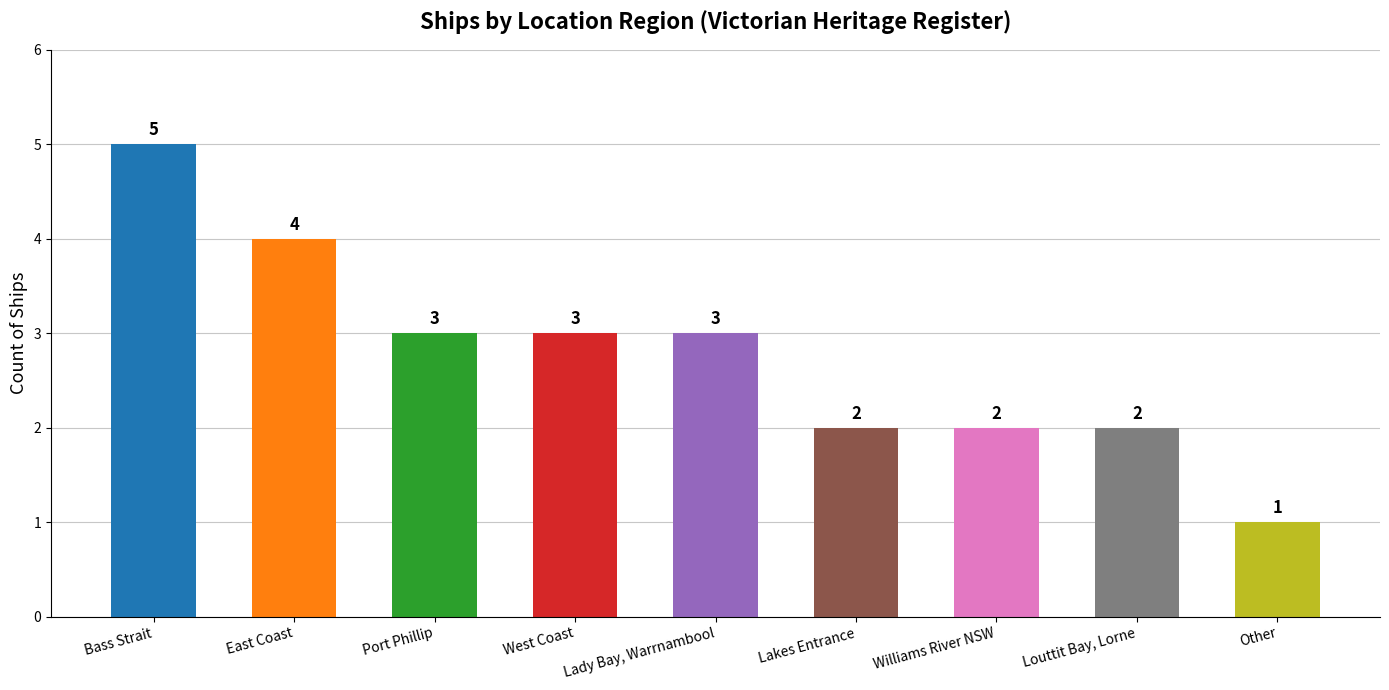

What is the ratio of the value at Port Phillip to the value at Bass Strait?

0.6